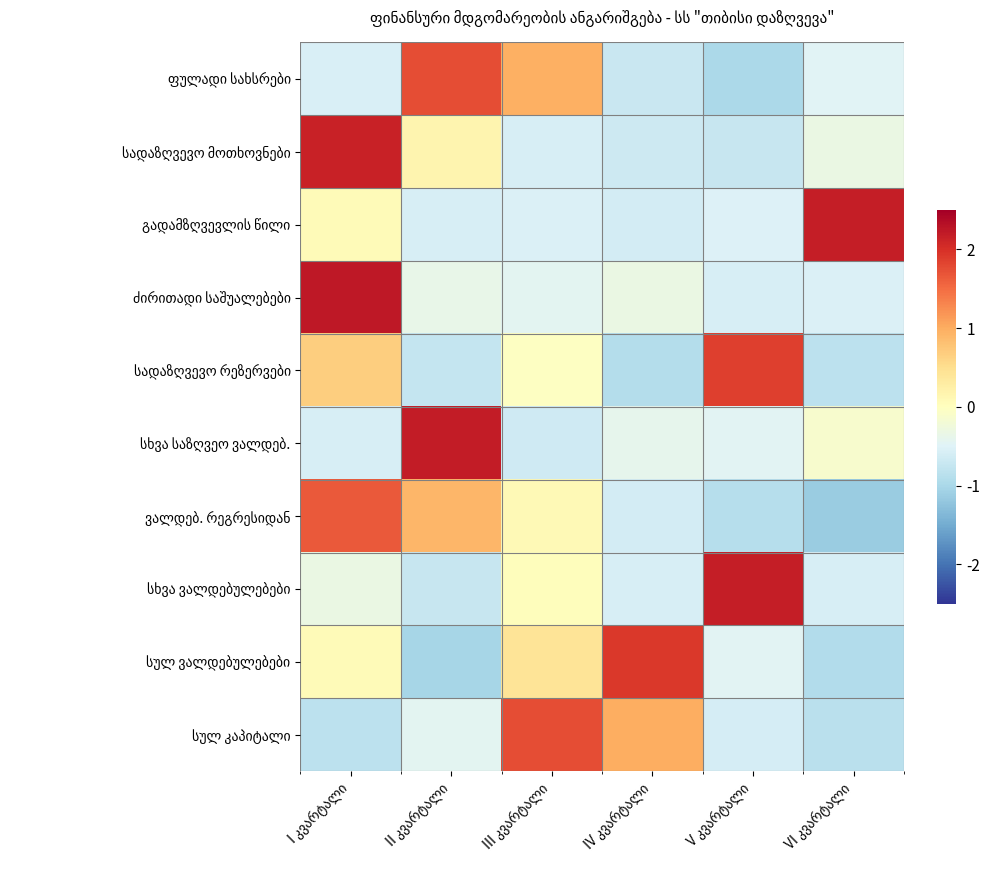

Is it true that ფულადი სახსრები equals 1.4 at III კვარტალი?

False